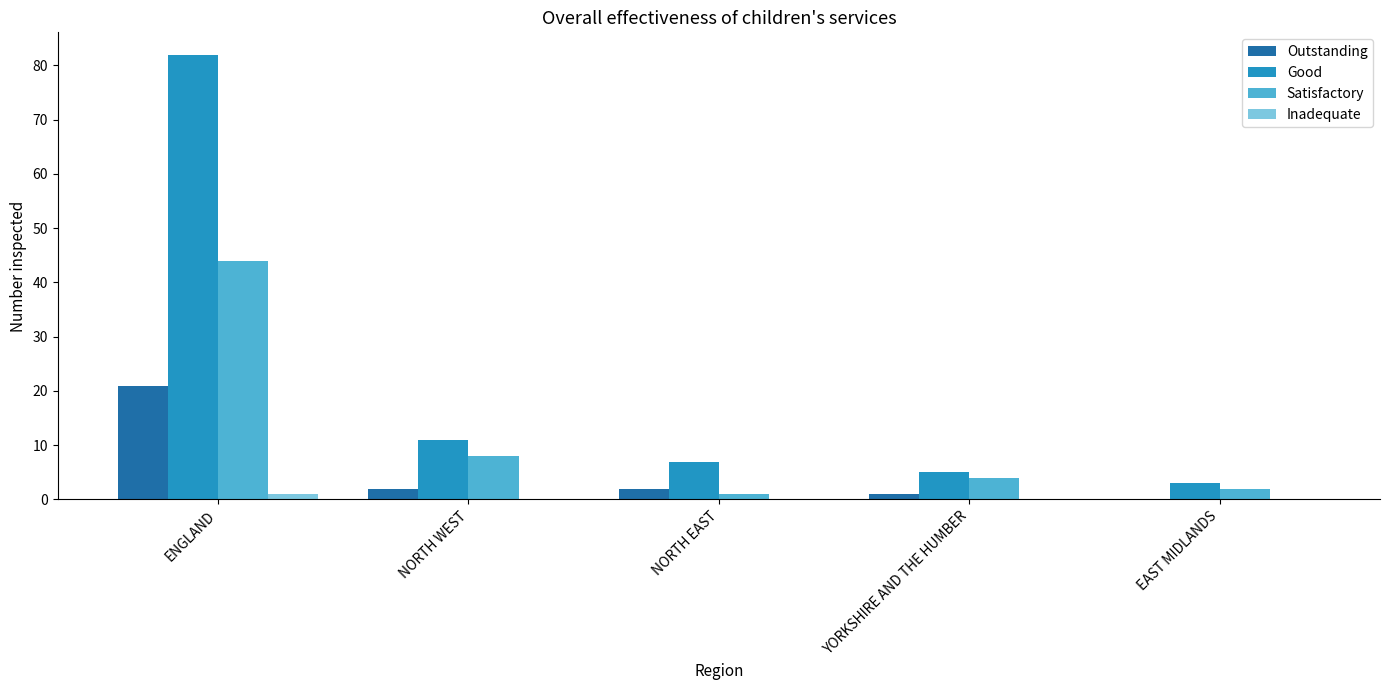

Which label corresponds to the largest value in the chart?

ENGLAND